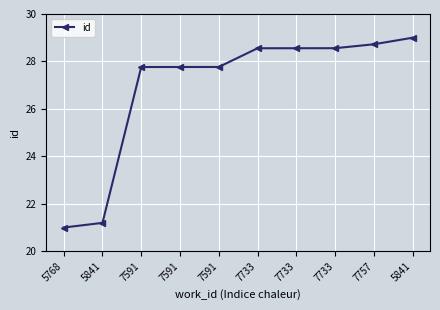

Which category has the lowest value across all series?

5768